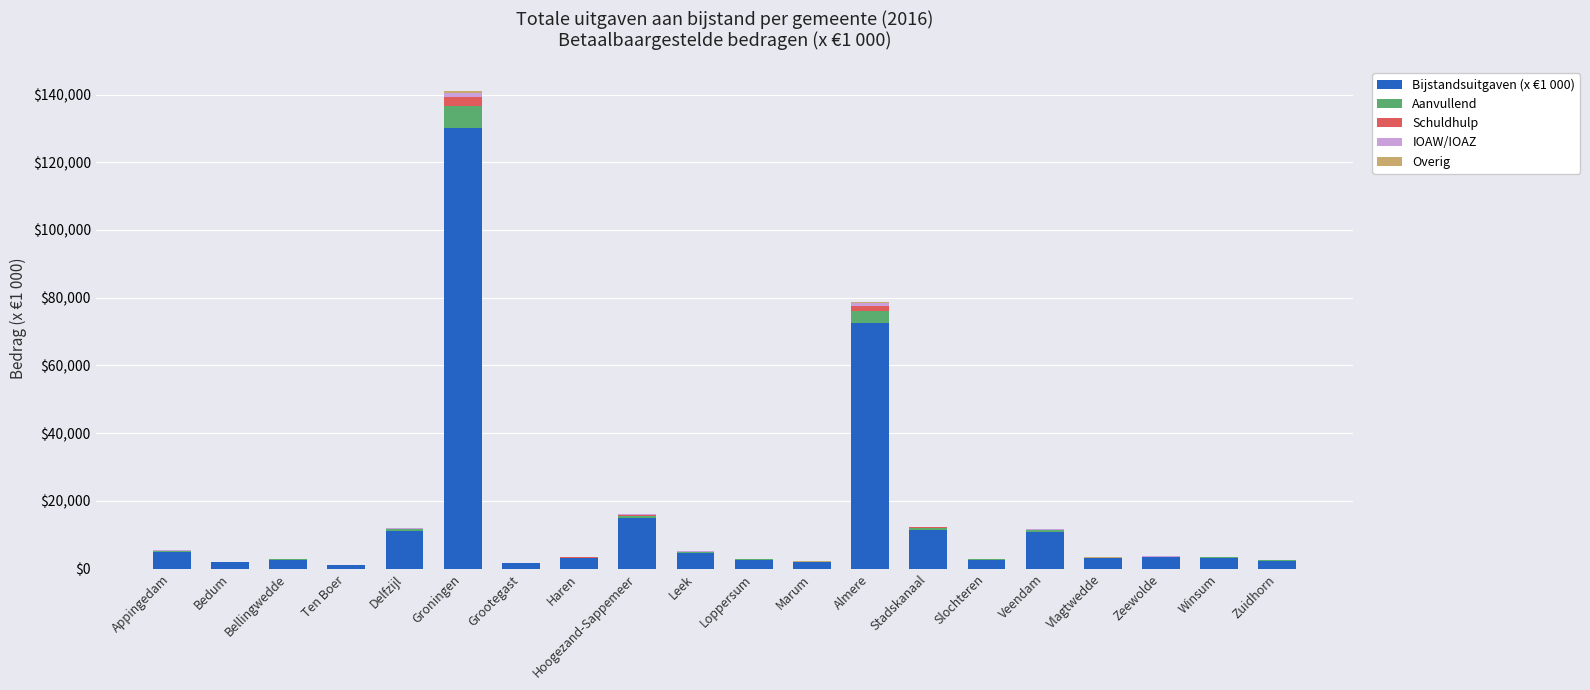

At which category is the sum across all series the highest?

Groningen